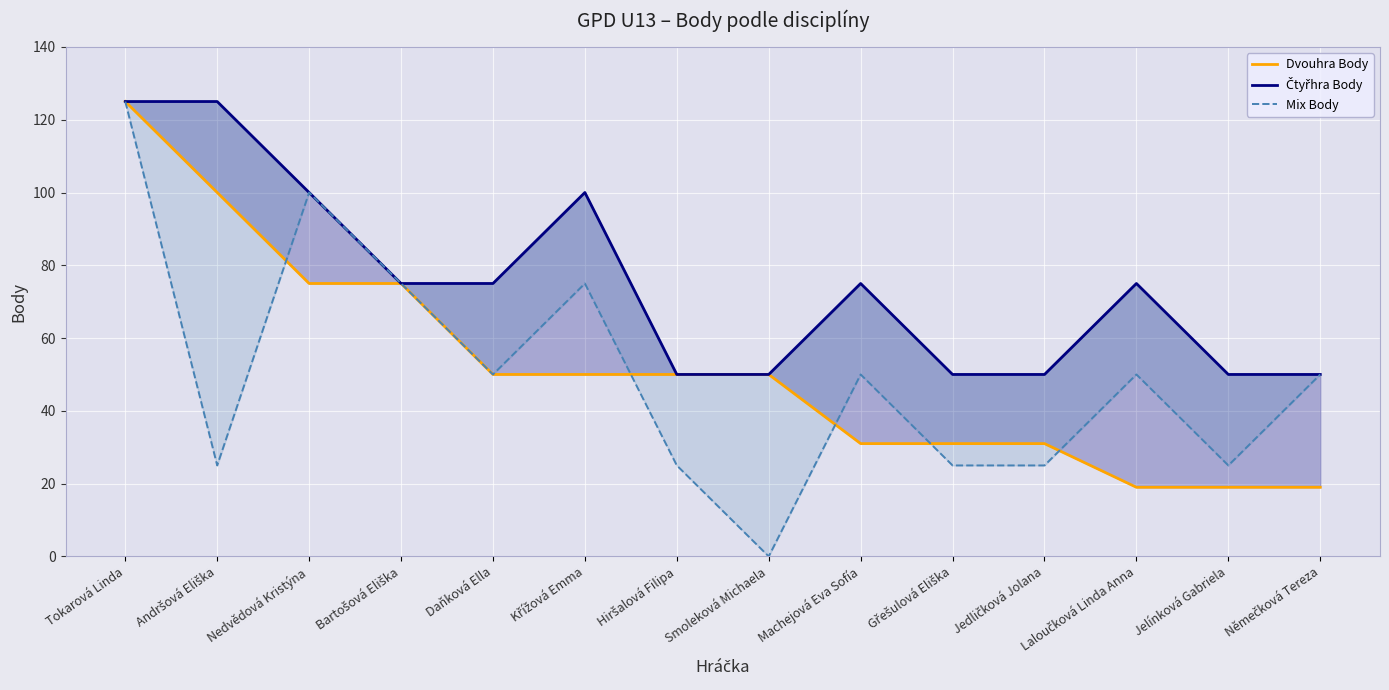

Which series has the widest spread of values?

Mix Body